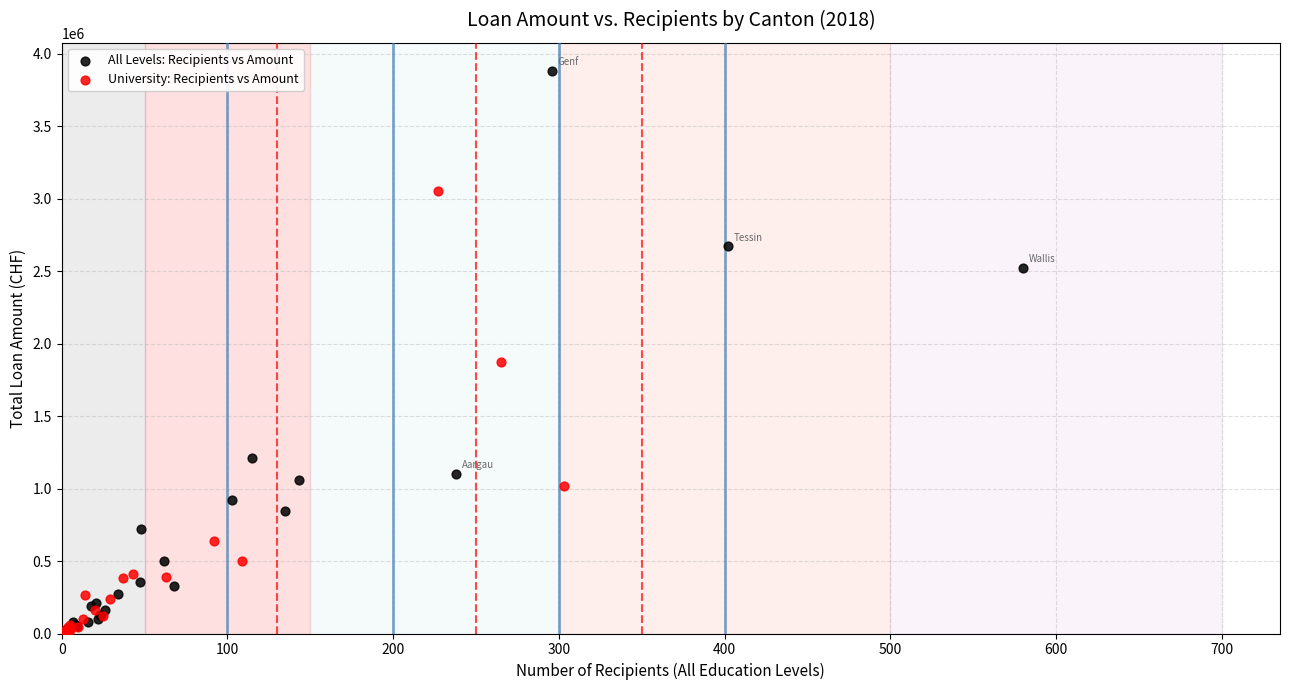

Which series reaches the maximum Y coordinate?

All Levels: Recipients vs Amount